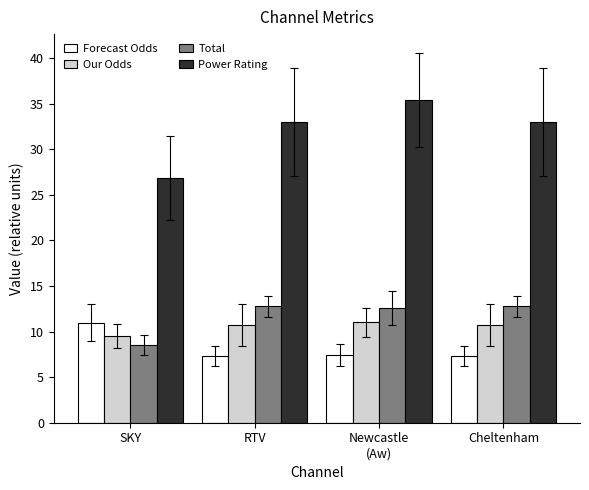

At RTV, list the series in order from smallest to largest.

Forecast Odds, Our Odds, Total, Power Rating